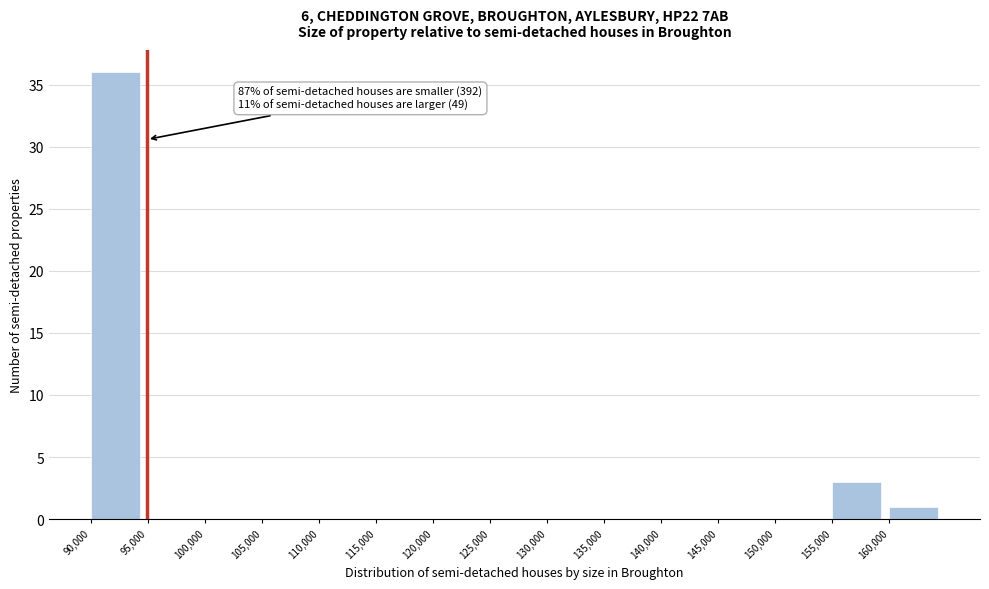

Over which range of the x-axis is the bar tallest?

90000 to 95000